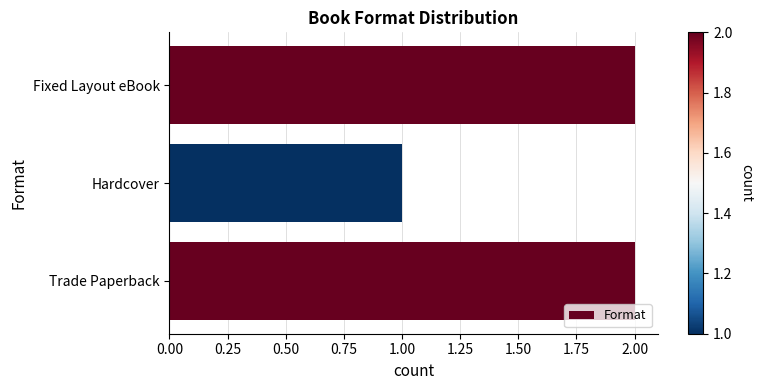

Between Fixed Layout eBook and Hardcover, which is larger?

Fixed Layout eBook